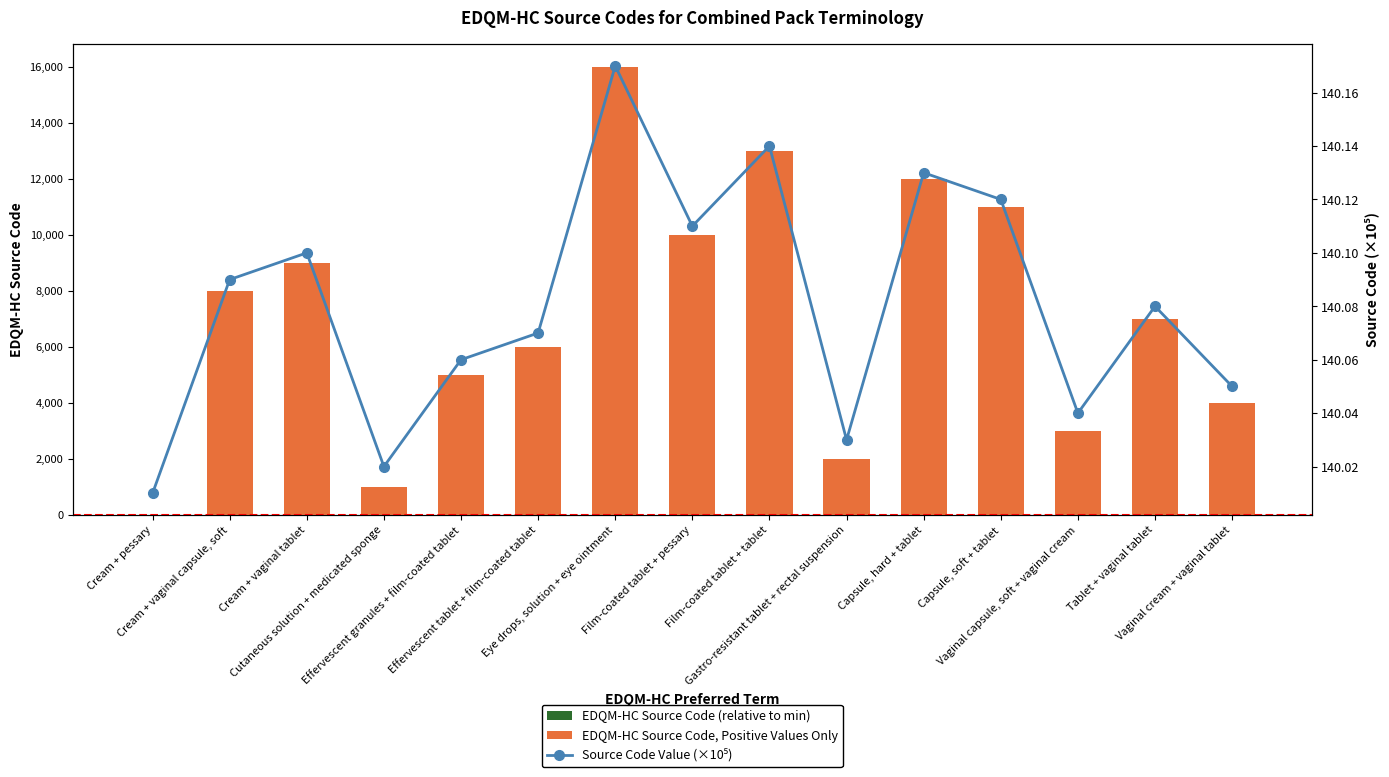

What is the highest value of the EDQM-HC Source Code (relative to min) series?

16000.0